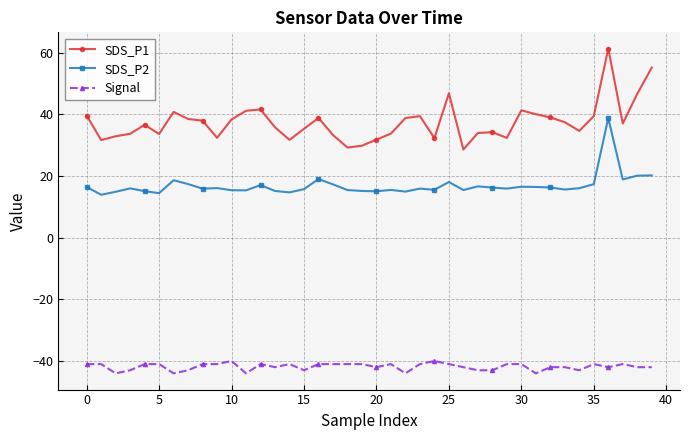

What is the greatest value displayed?

61.3